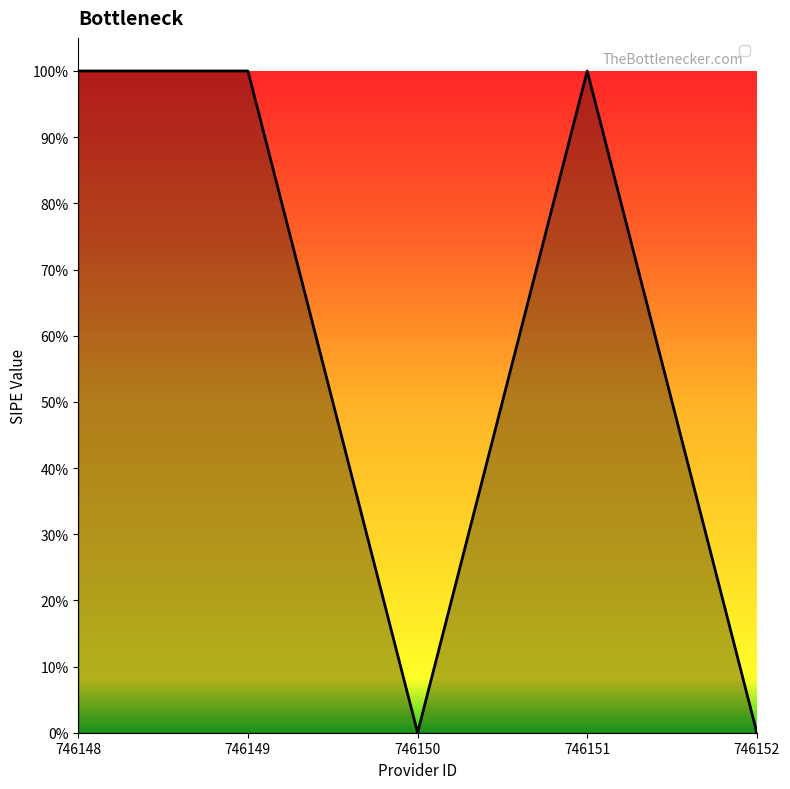

Reading left to right, what are all the values shown in this chart?

746148=1	746149=1	746150=0	746151=1	746152=0